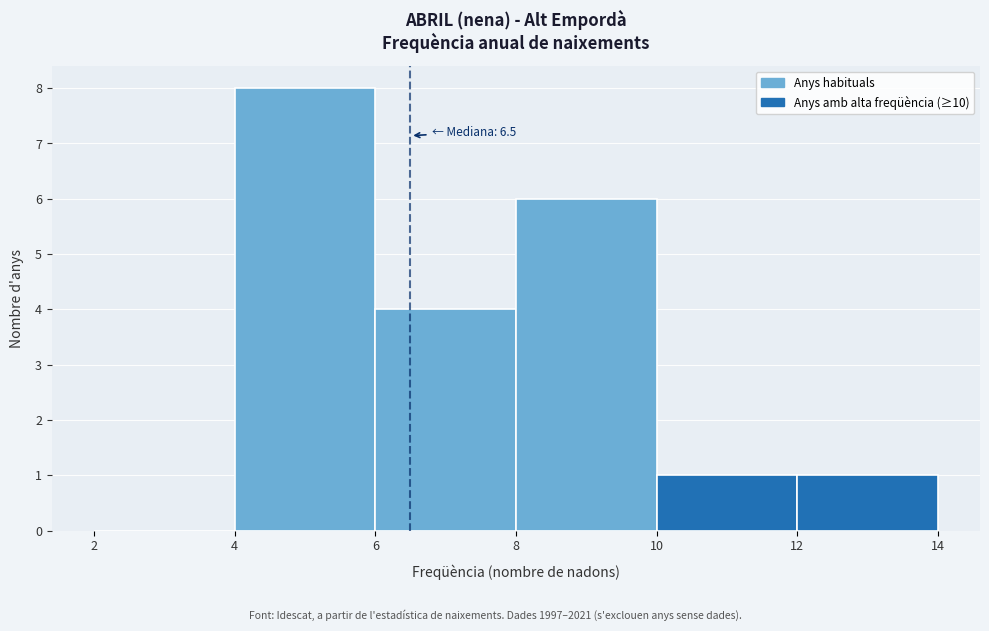

Which range on the x-axis has the tallest bar?

4 to 6